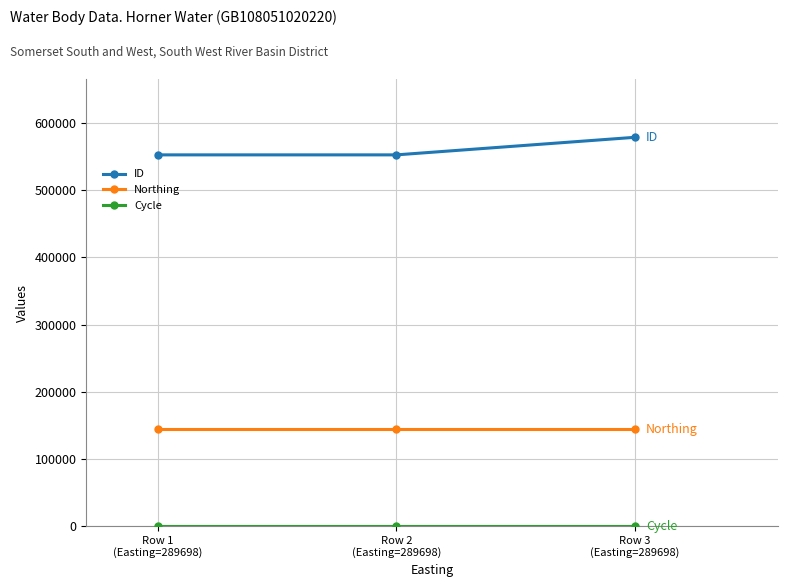

Which series has the largest total across all categories?

ID